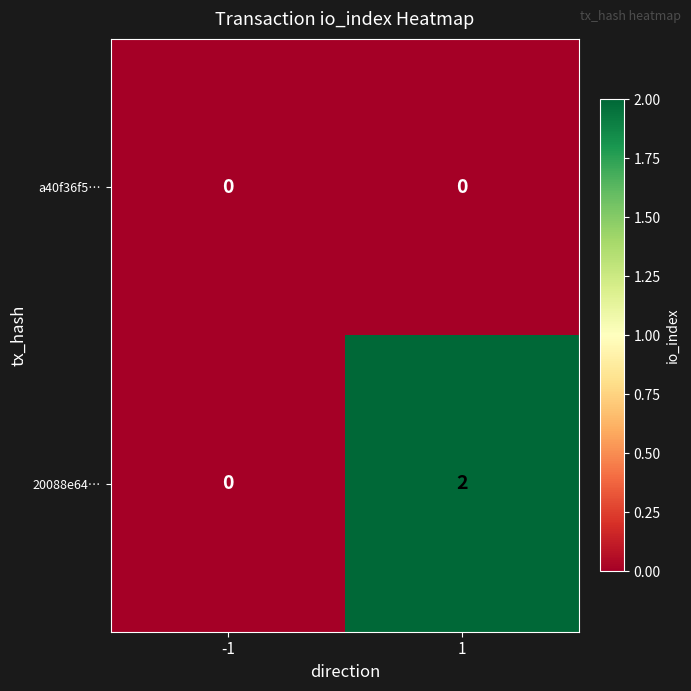

Rank the series by their average value, from lowest to highest.

a40f36f5…, 20088e64…